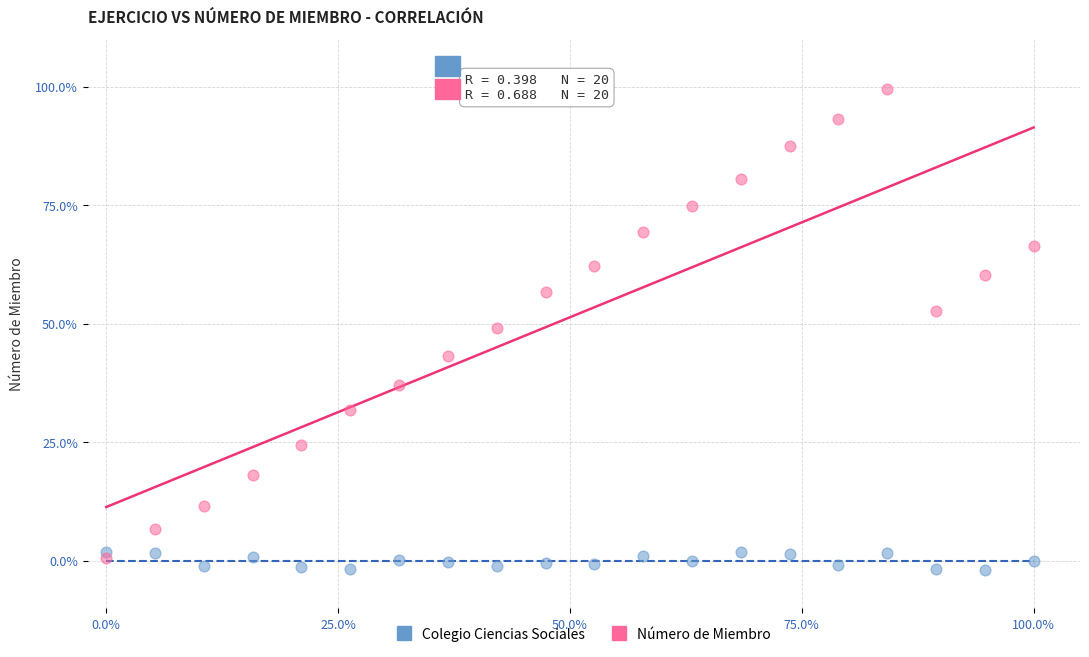

Which series has the widest spread of Y values?

Número de Miembro